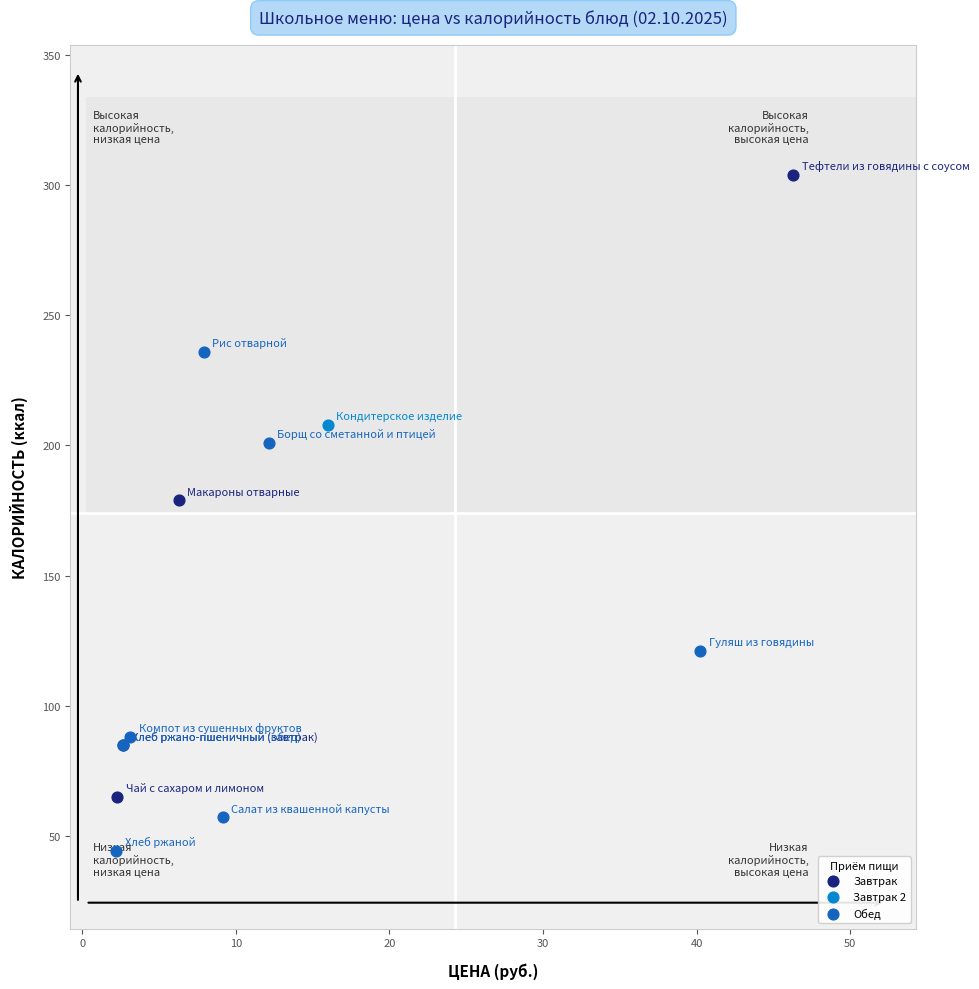

What are all the series names shown in the legend?

Завтрак, Завтрак 2, Обед